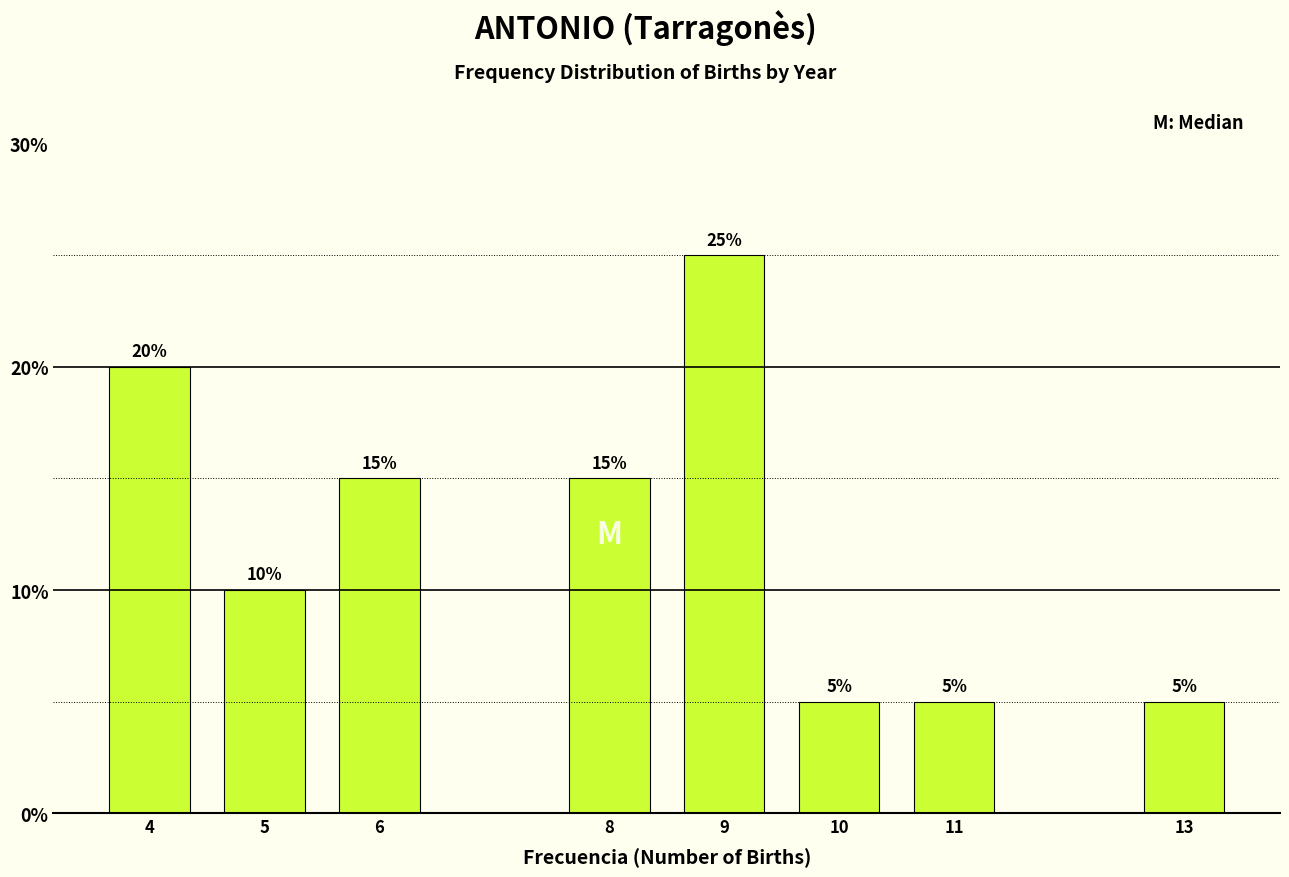

Reading left to right, what are all the values shown in this chart?

20	10	15	15	25	5	5	5